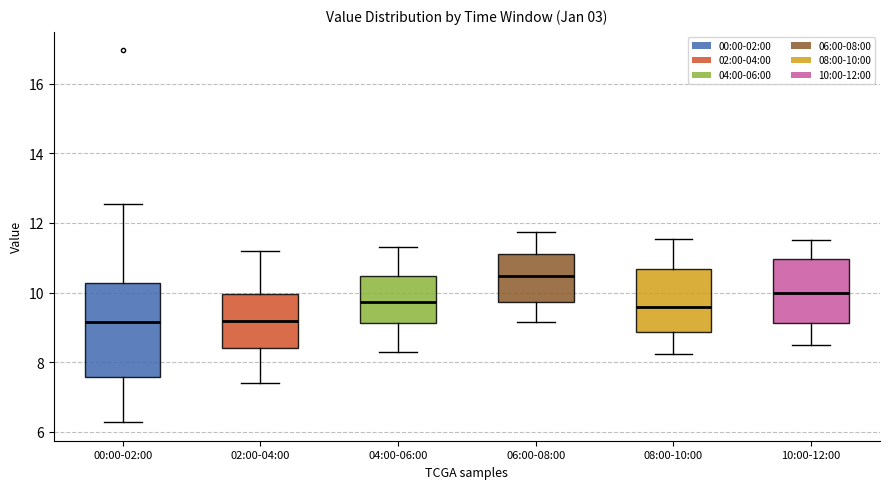

Reading left to right, read every box against the y-axis: the position of its median line, the range the box covers, and the ends of its whiskers. The values are not printed on the chart, so give them approximately, as read against the axis.

00:00-02:00: median 9.2, box 7.6 to 10.2, whiskers 6.2 to 12.6
02:00-04:00: median 9.2, box 8.4 to 10.0, whiskers 7.4 to 11.2
04:00-06:00: median 9.8, box 9.2 to 10.4, whiskers 8.4 to 11.4
06:00-08:00: median 10.4, box 9.8 to 11.2, whiskers 9.2 to 11.8
08:00-10:00: median 9.6, box 8.8 to 10.6, whiskers 8.2 to 11.6
10:00-12:00: median 10.0, box 9.2 to 11.0, whiskers 8.6 to 11.6